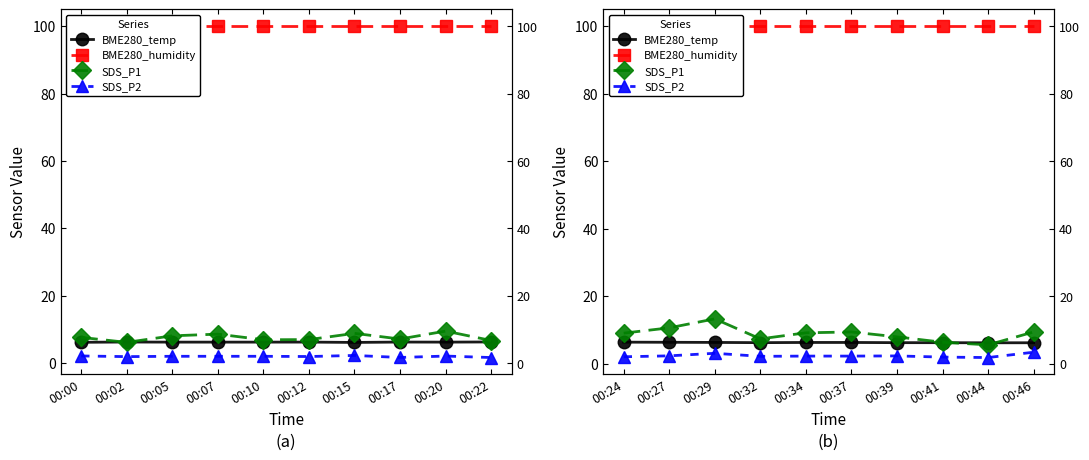

At which label is BME280_temp closest to 6?

00:44